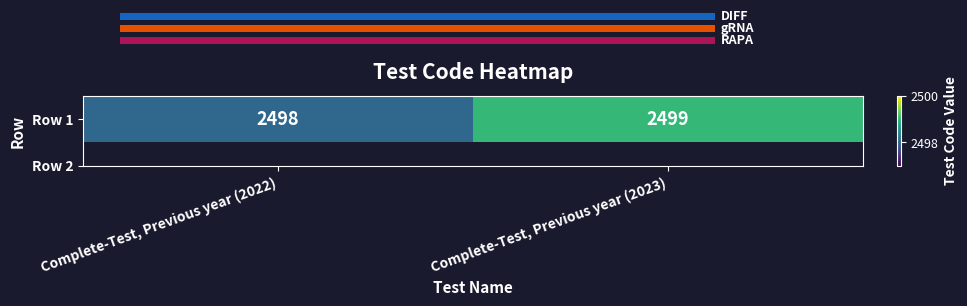

Reading left to right, transcribe all the data shown in this chart.

2498	2499